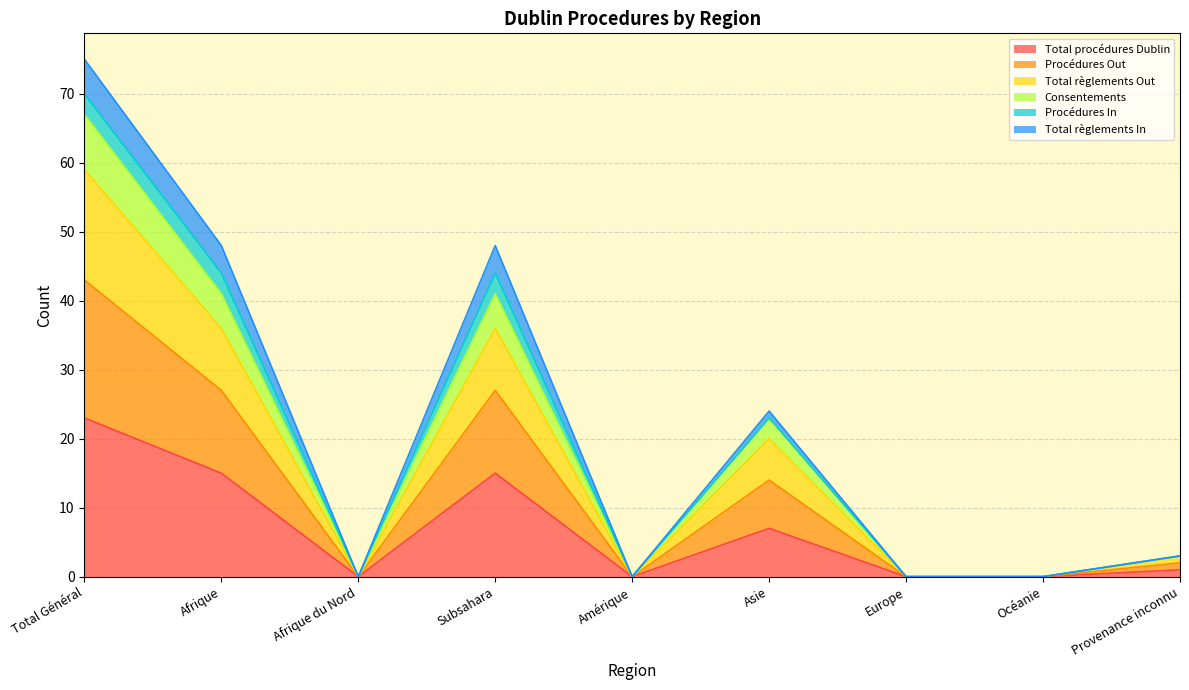

At which label does Total procédures Dublin reach its peak?

Total Général